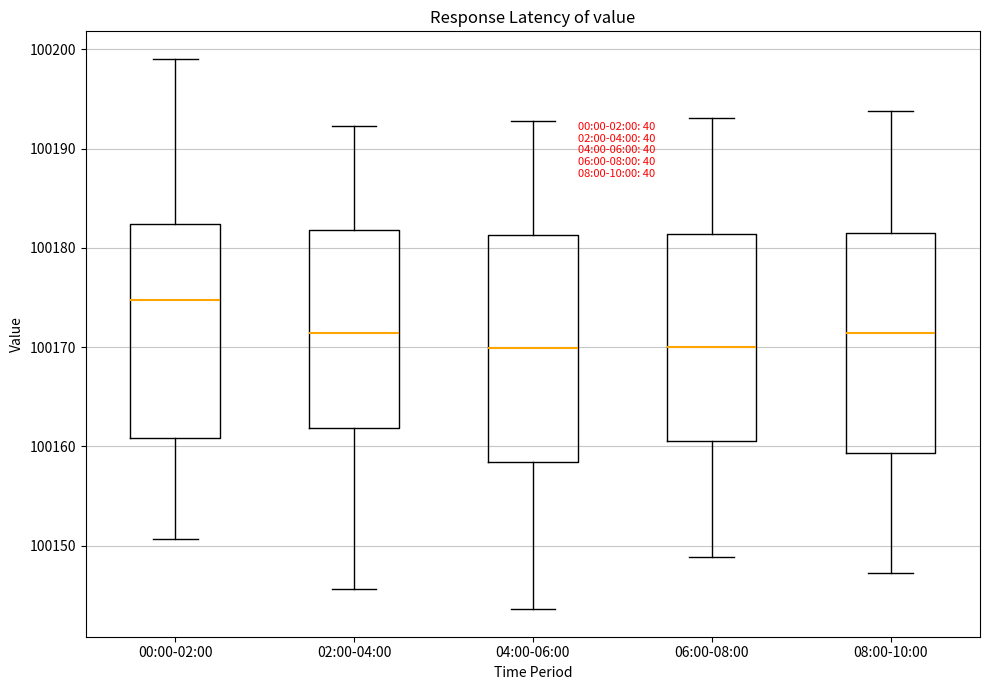

Reading left to right, read every box against the y-axis: the position of its median line, the range the box covers, and the ends of its whiskers. The values are not printed on the chart, so give them approximately, as read against the axis.

00:00-02:00: median 100175, box 100161 to 100182, whiskers 100151 to 100199
02:00-04:00: median 100171, box 100162 to 100182, whiskers 100146 to 100192
04:00-06:00: median 100170, box 100158 to 100181, whiskers 100144 to 100193
06:00-08:00: median 100170, box 100161 to 100181, whiskers 100149 to 100193
08:00-10:00: median 100171, box 100159 to 100181, whiskers 100147 to 100194